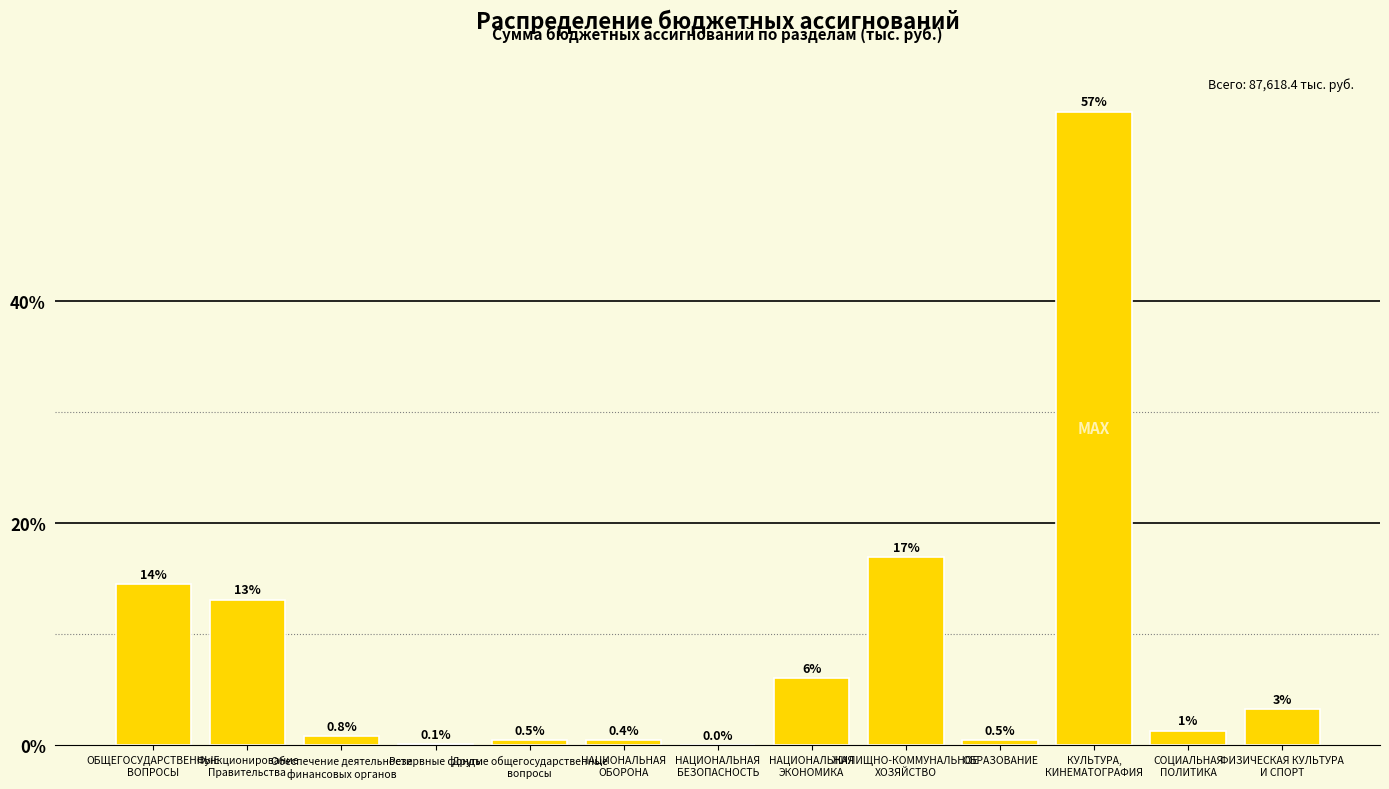

Where is the data nearest to the value 28?

ЖИЛИЩНО-КОММУНАЛЬНОЕ
ХОЗЯЙСТВО